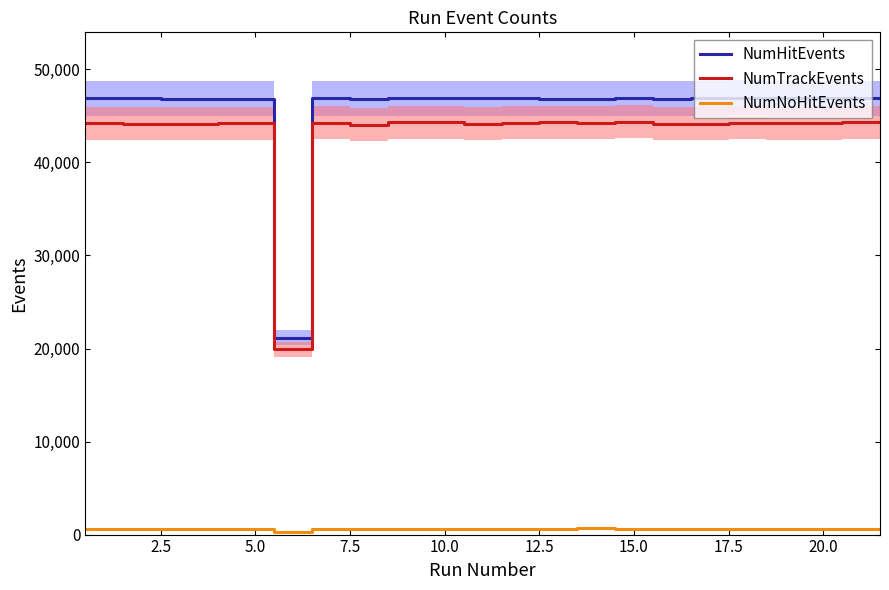

What is the smallest value displayed?

259